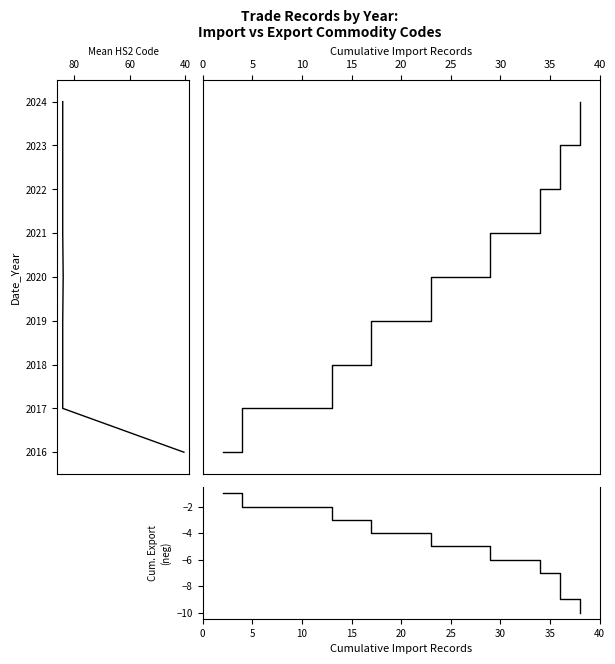

What is the minimum value shown in the chart?

-10